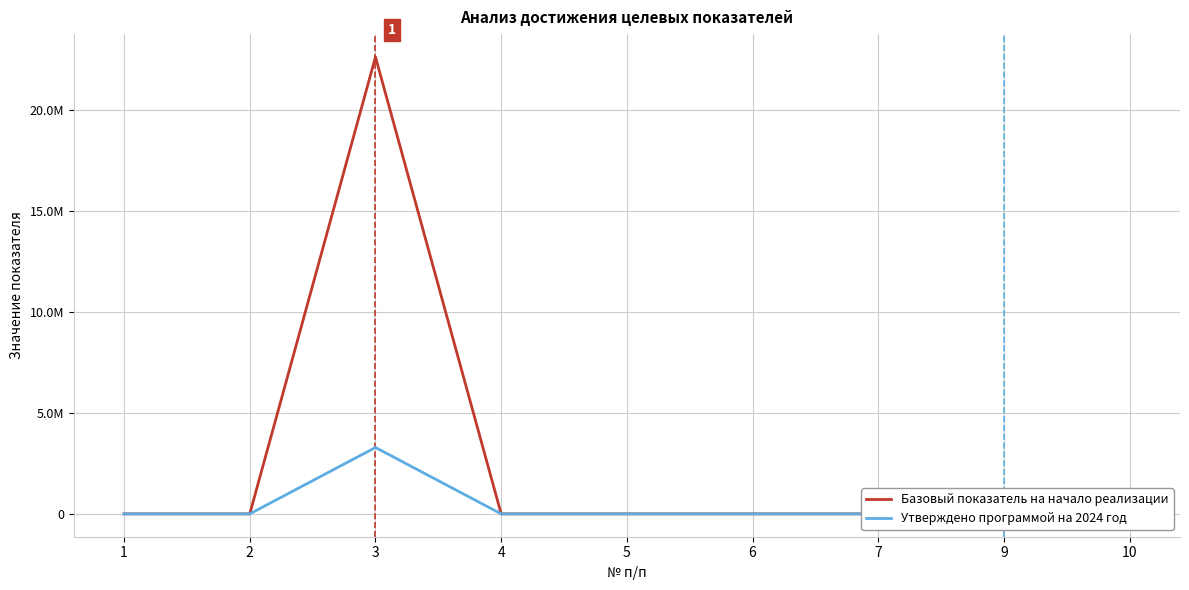

The value of Утверждено программой на 2024 год at 4 is 20.4. True or false?

False